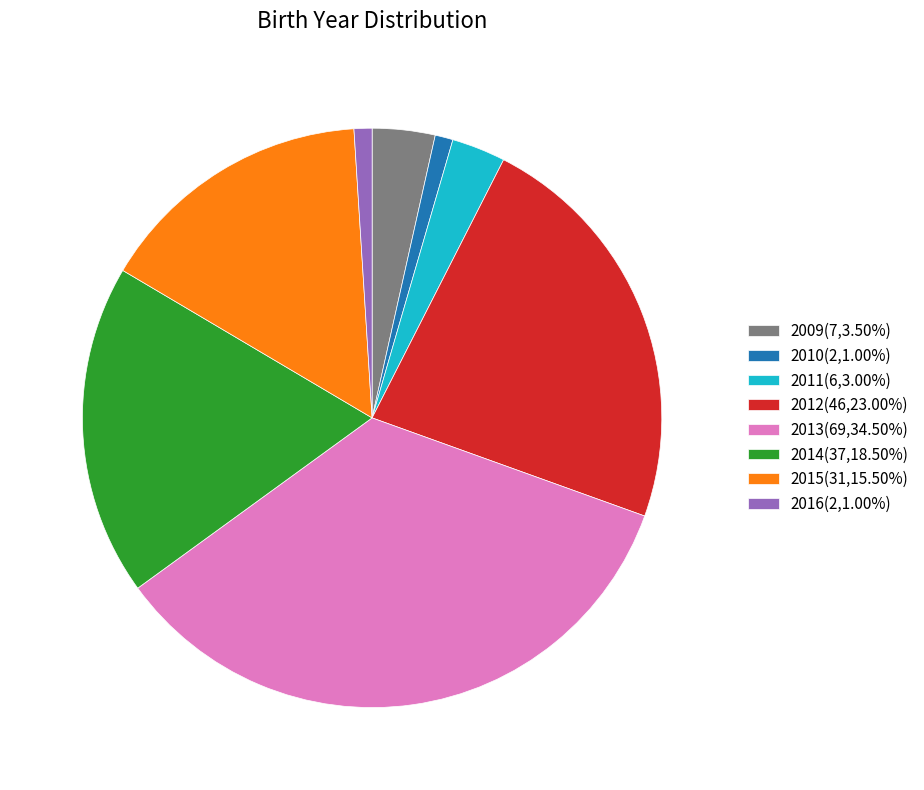

Is it true that 2015 is 16% of the pie?

True